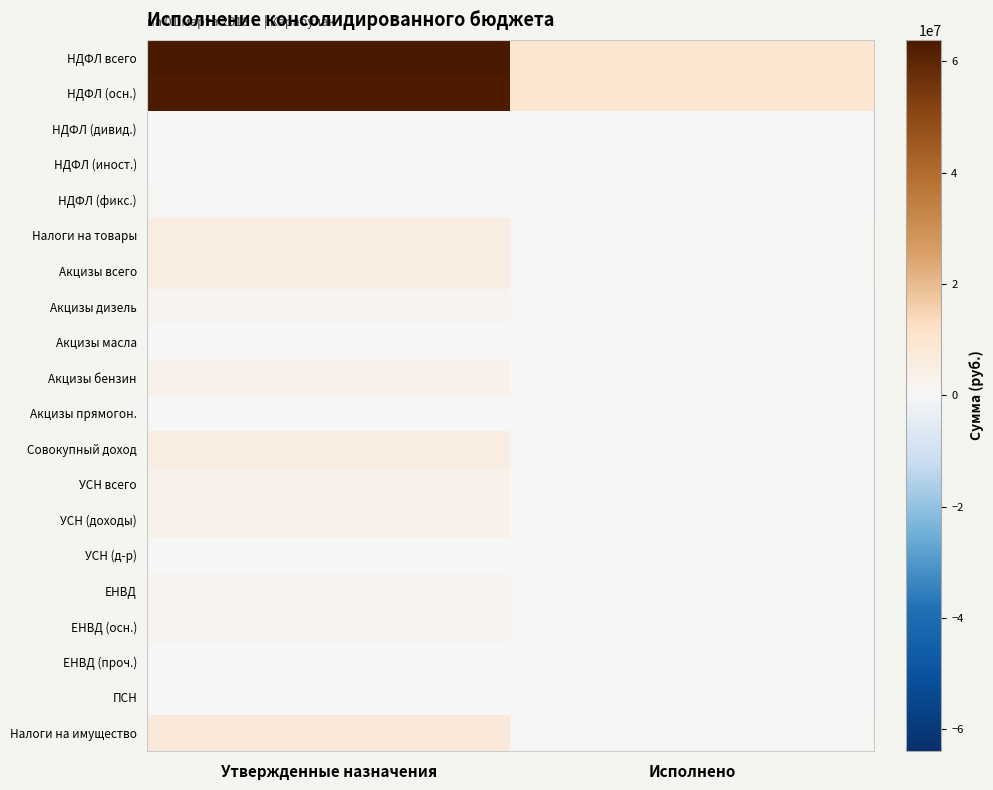

Which category has the highest value across all series?

Утвержденные назначения